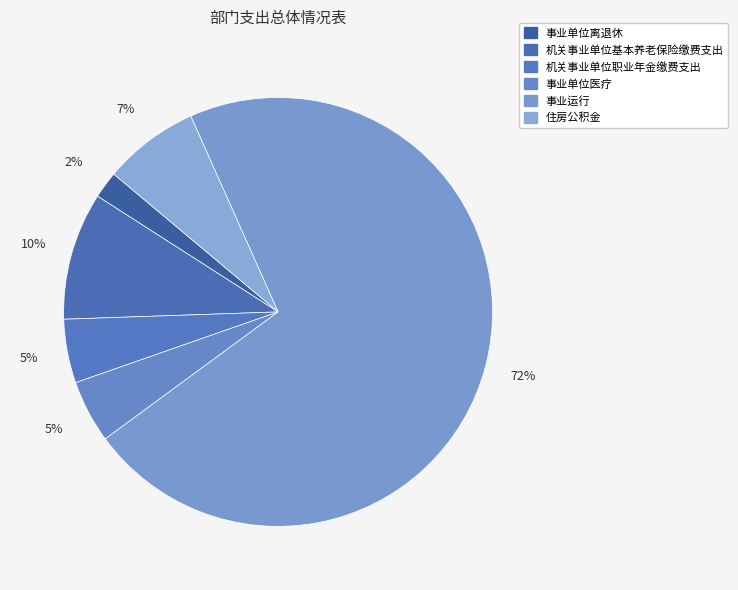

How many slices are in this pie chart?

6